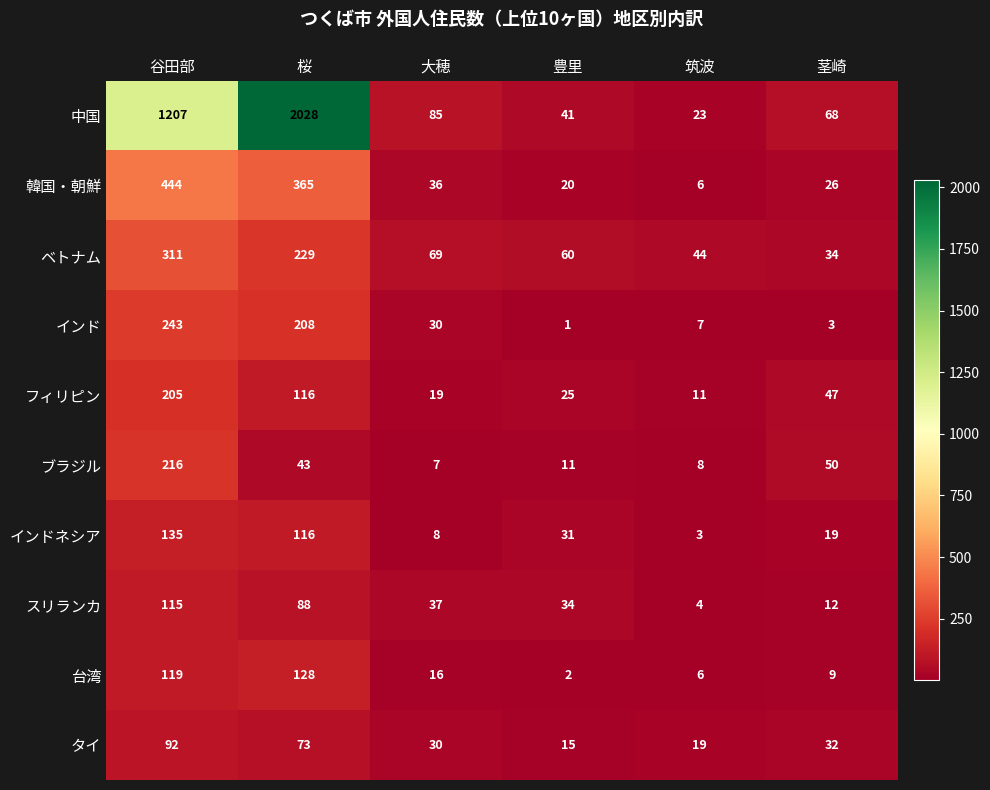

True or false: インド has a value of 3 at 茎崎.

True